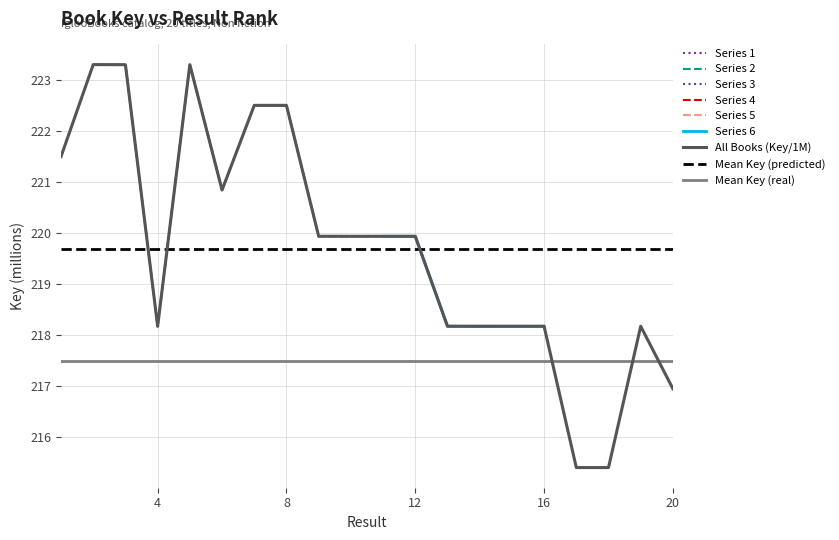

What is the difference between the second highest and minimum values?

7.9